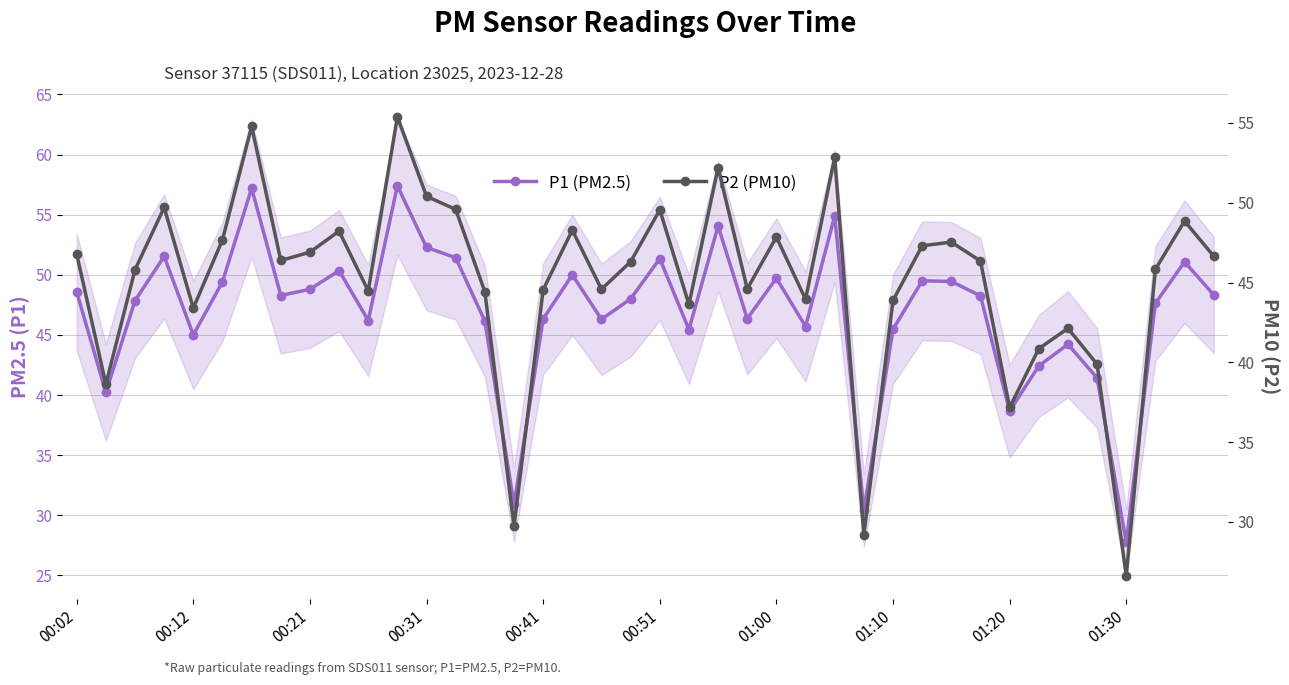

True or false: P1 (PM2.5) and P2 (PM10) cross at least once.

False